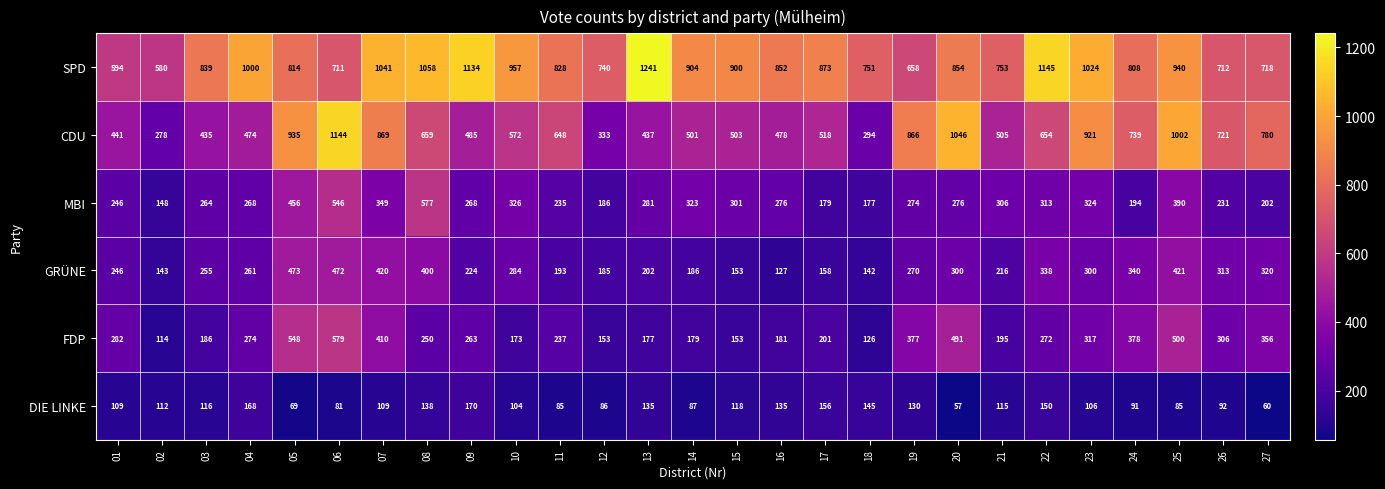

Which series has the largest range (max minus min)?

CDU